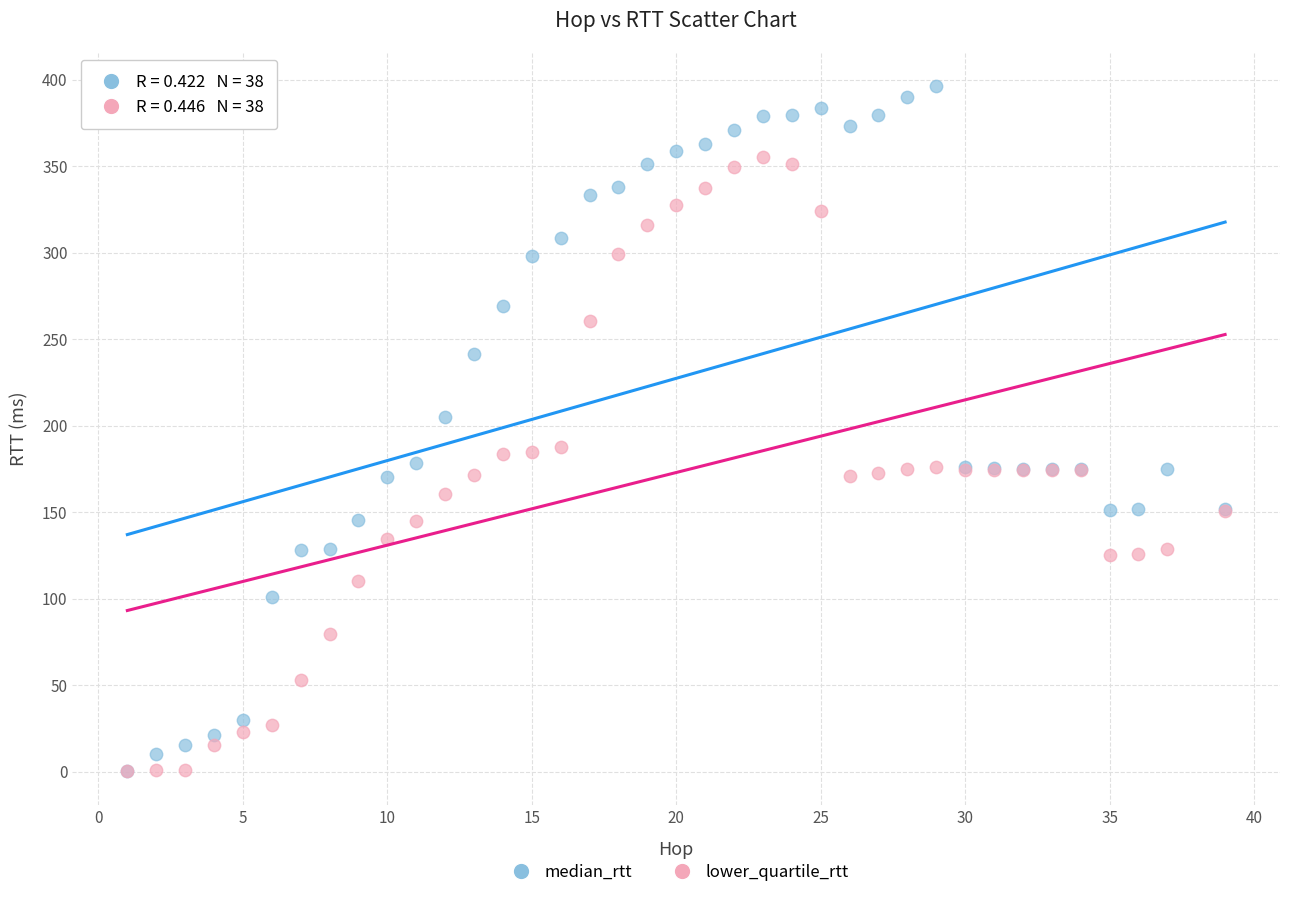

What are all the series names shown in the legend?

median_rtt, lower_quartile_rtt